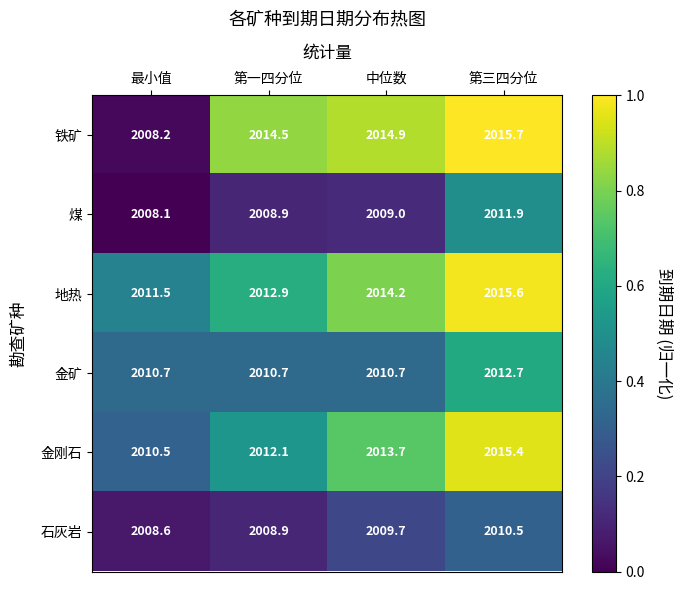

Which series has the largest range (max minus min)?

铁矿